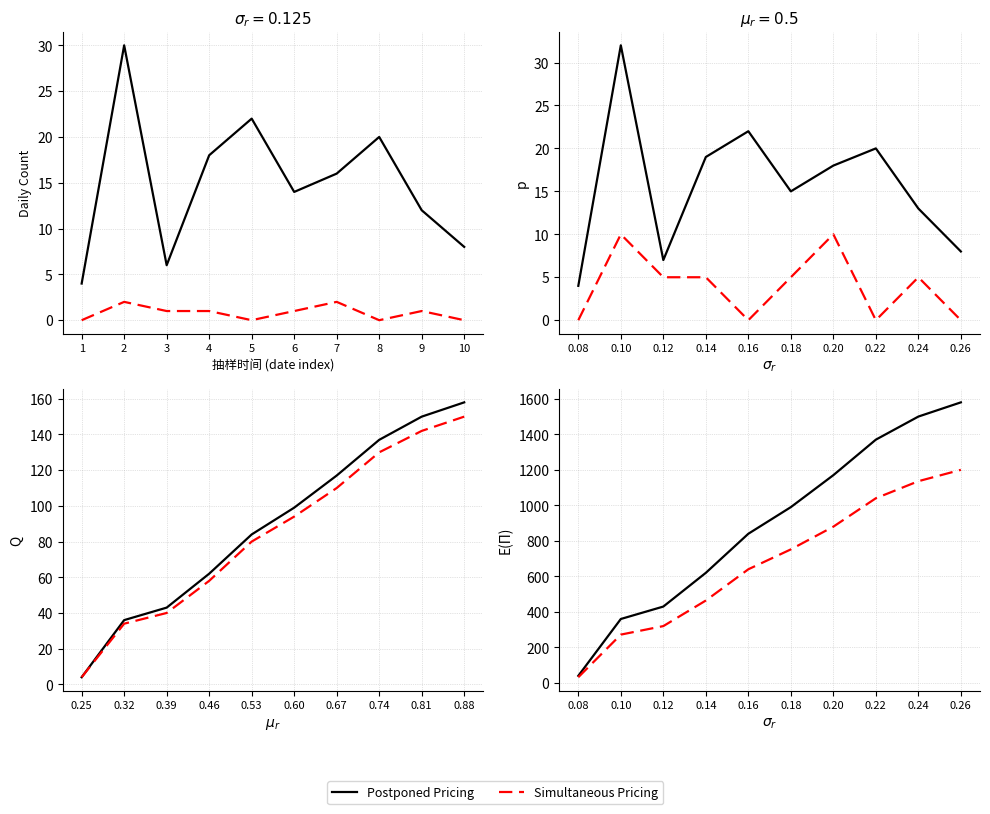

What is the greatest value displayed?

1580